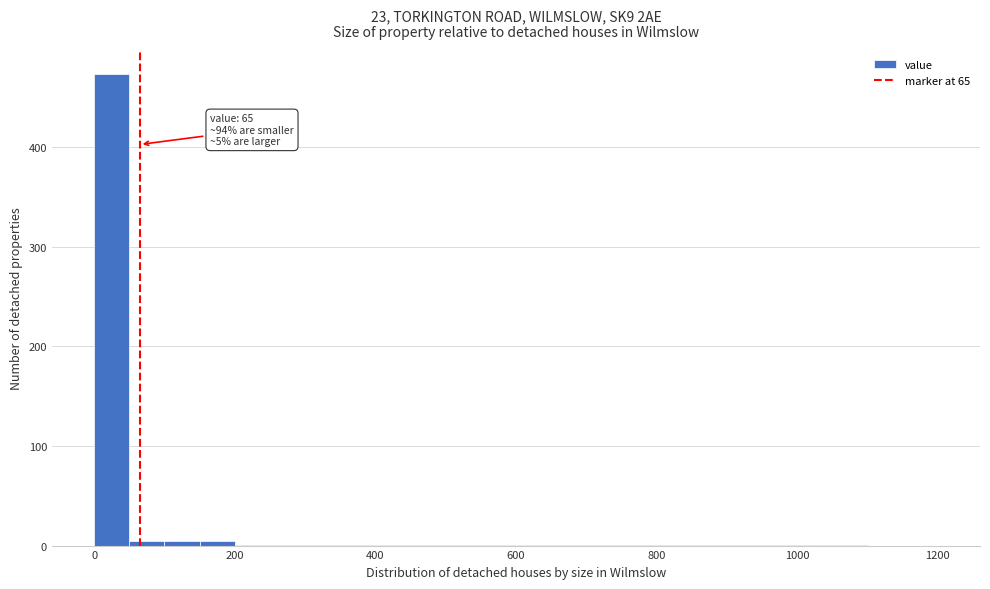

Around what value on the x-axis is the tallest bar? Give the approximate position of its centre, as read against the axis.

20